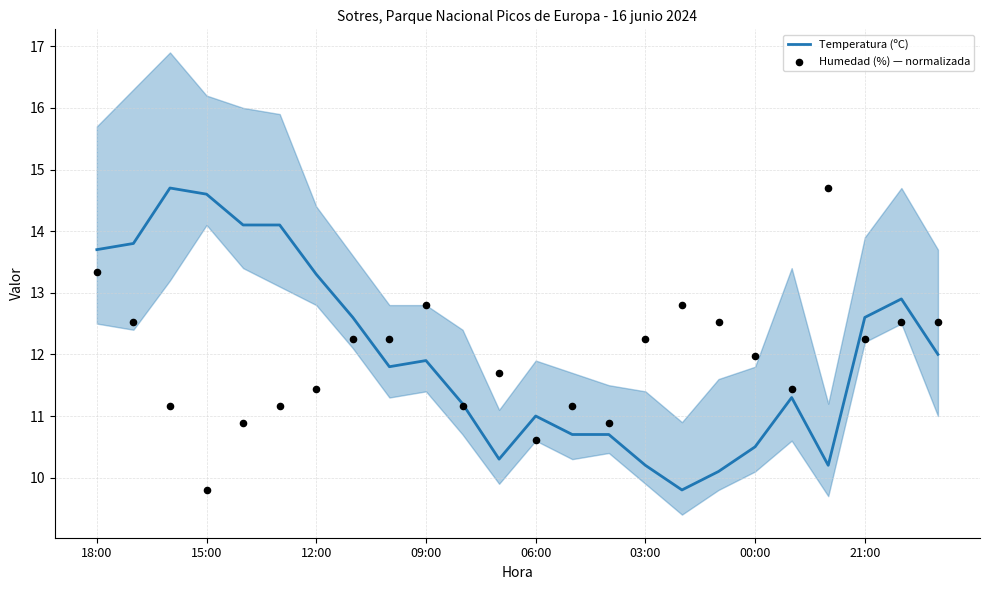

Which series contains the lowest Y value?

Temperatura (ºC)